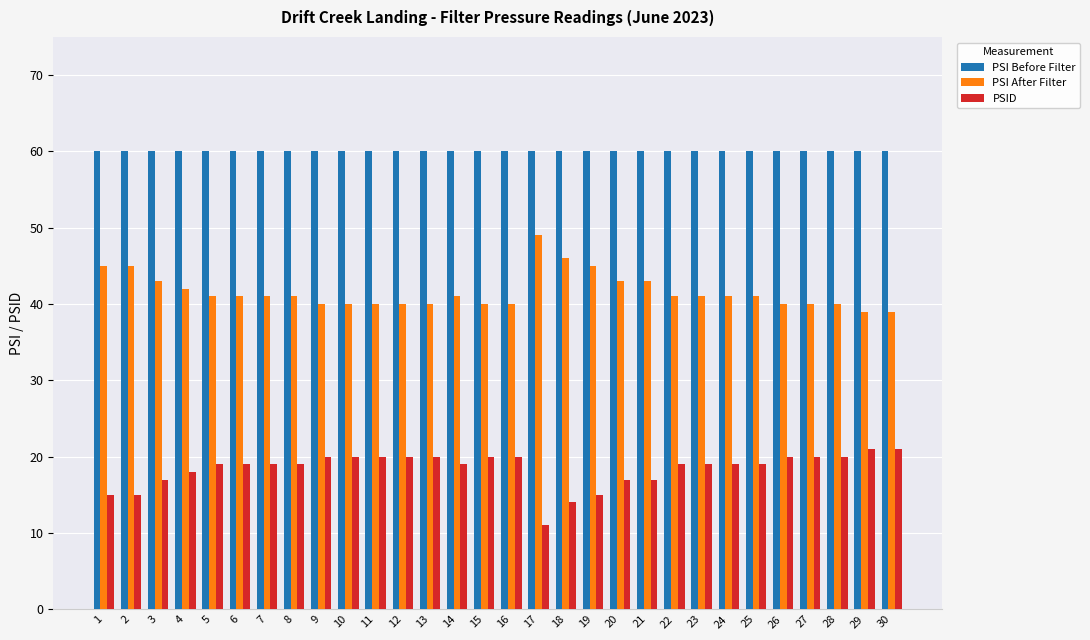

What is the difference between the highest and lowest values at 5?

41